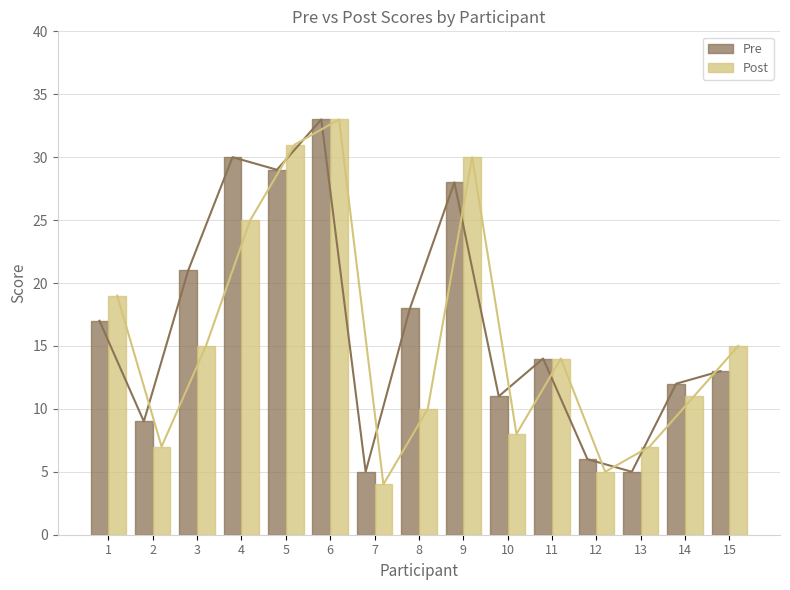

What is the average value of the Pre series?

17